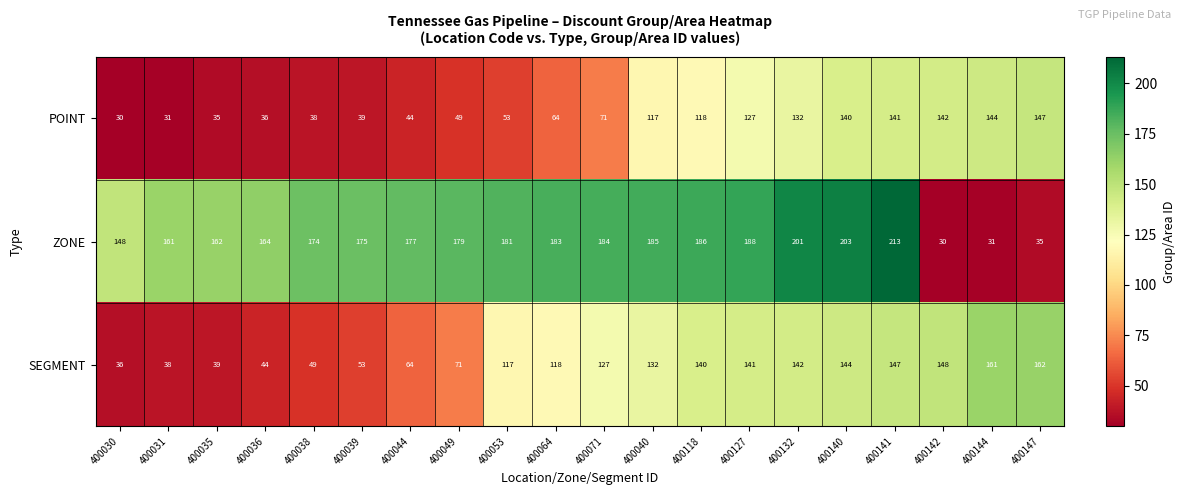

Rank the series by their average value, from lowest to highest.

POINT, SEGMENT, ZONE